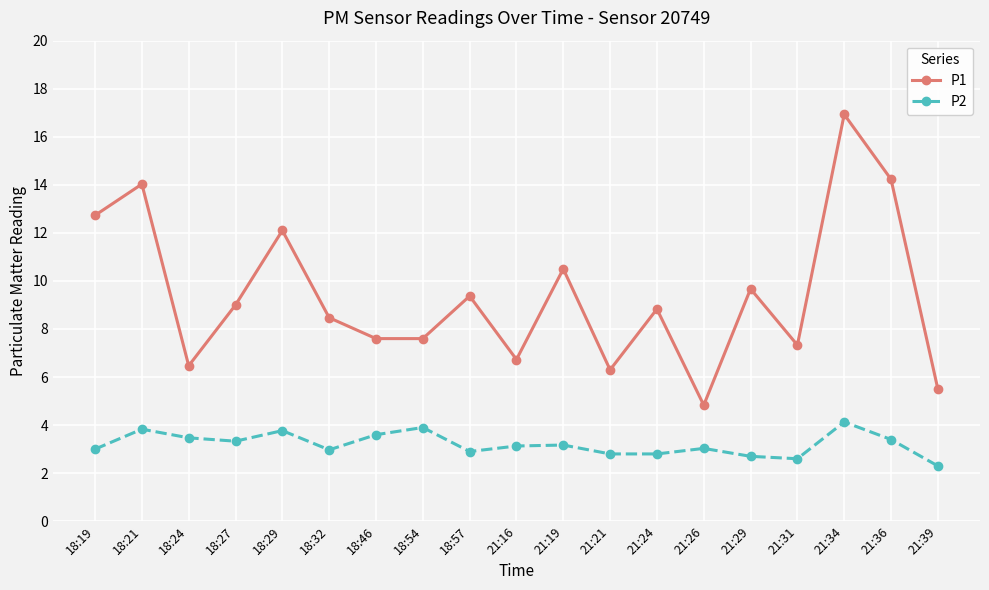

What is the difference between the maximum and minimum values in the P1 series?

12.1